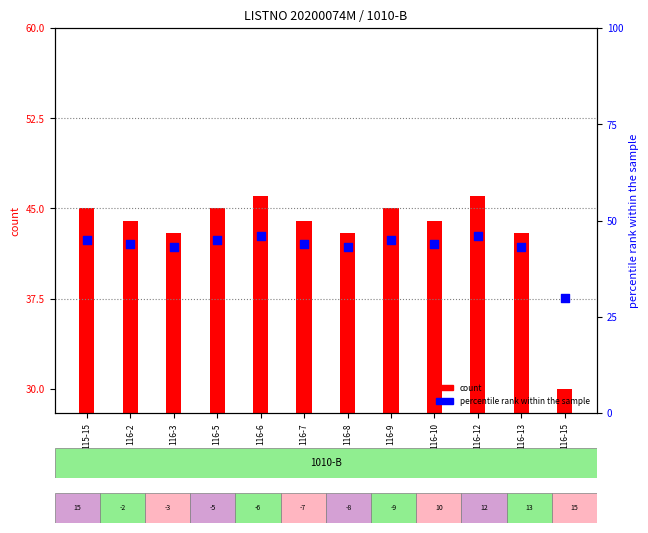

What is the ratio of the value at 116-3 to the value at 116-13?

1.0